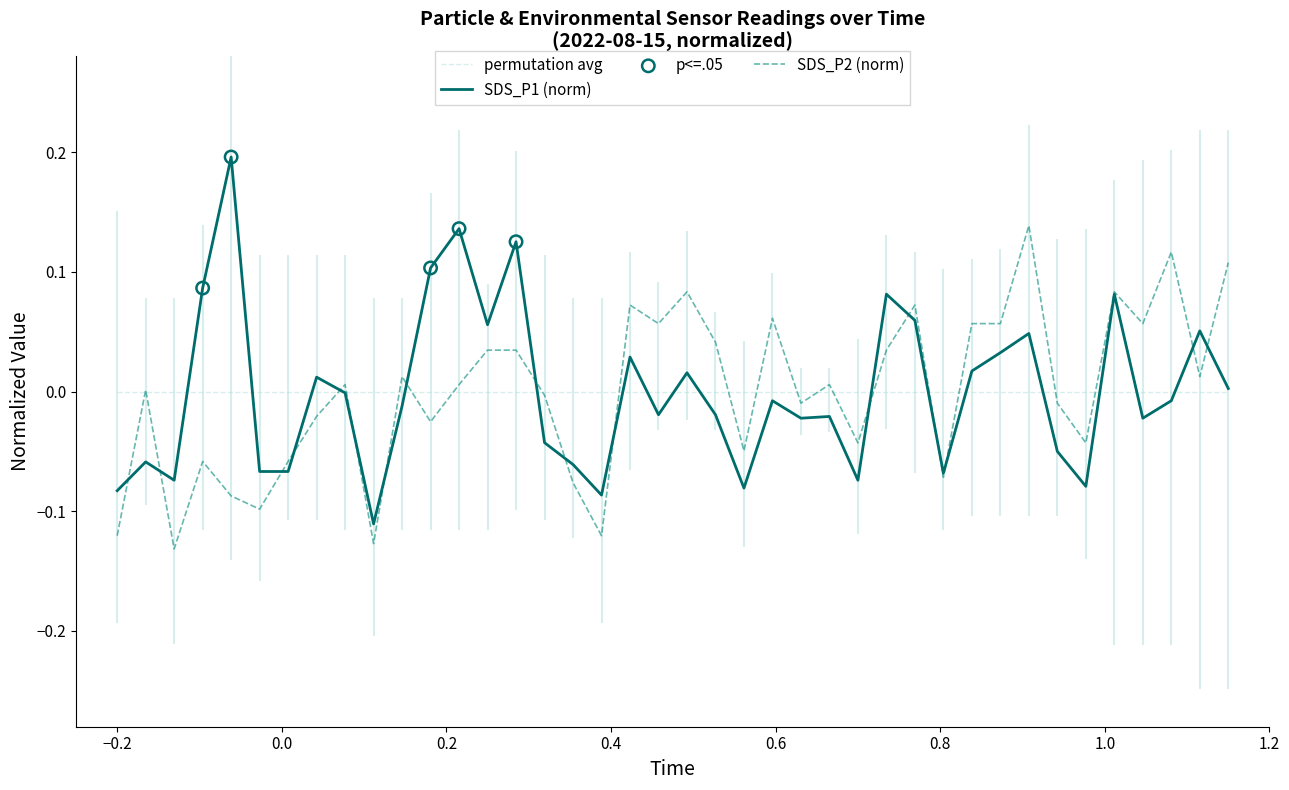

List the series in order of their peak value, highest first.

SDS_P1 (norm), SDS_P2 (norm), permutation avg